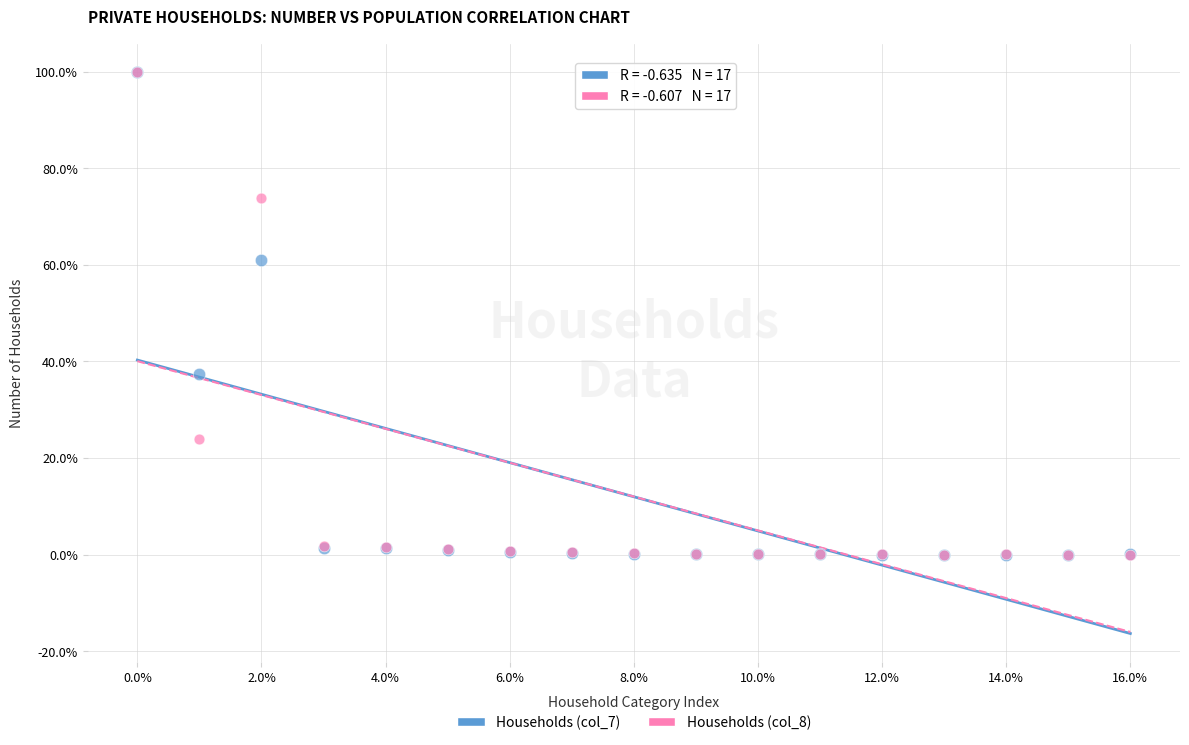

Across all series, what Y value is closest to 50?

61.0